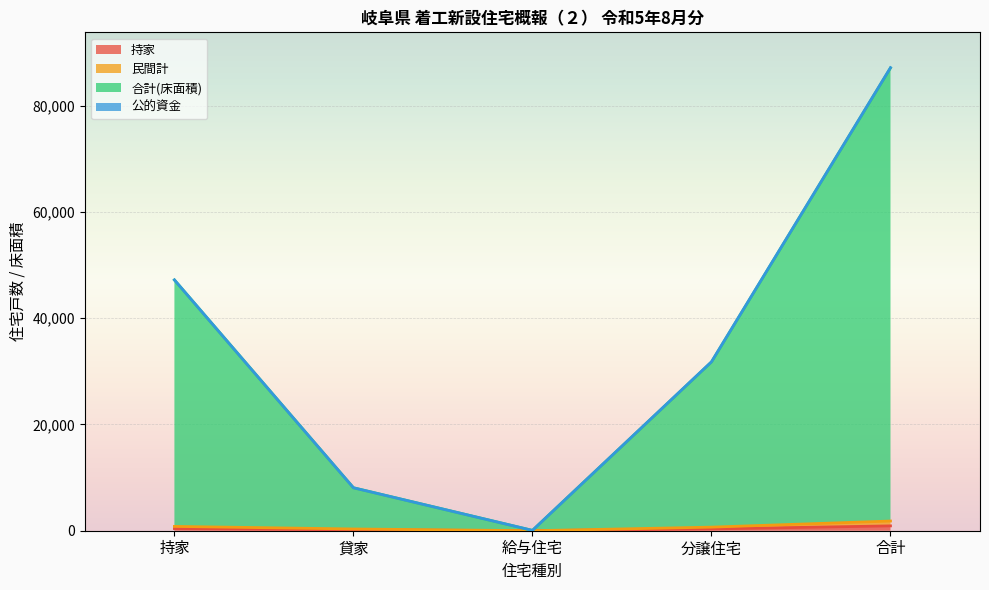

The value of 合計(床面積) at 貸家 is 2358. True or false?

False